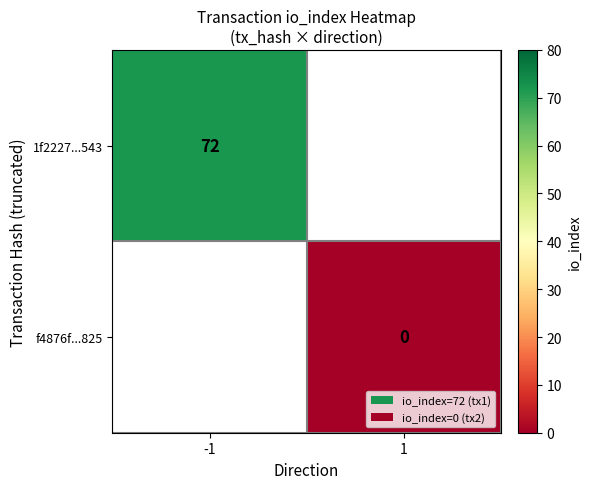

True or false: 1f2227...543 has a value of 48 at -1.

False